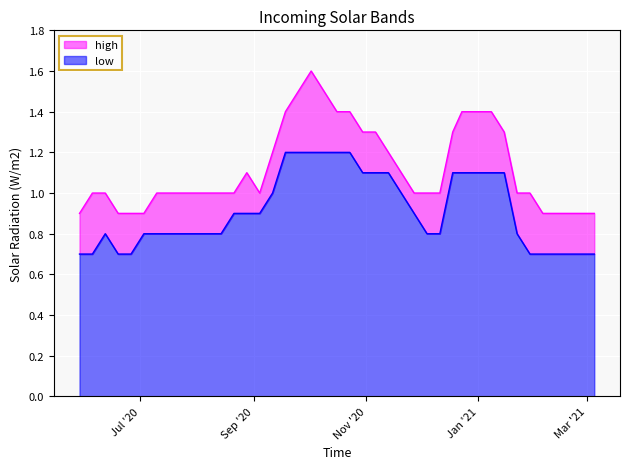

What is the maximum value for low?

1.2